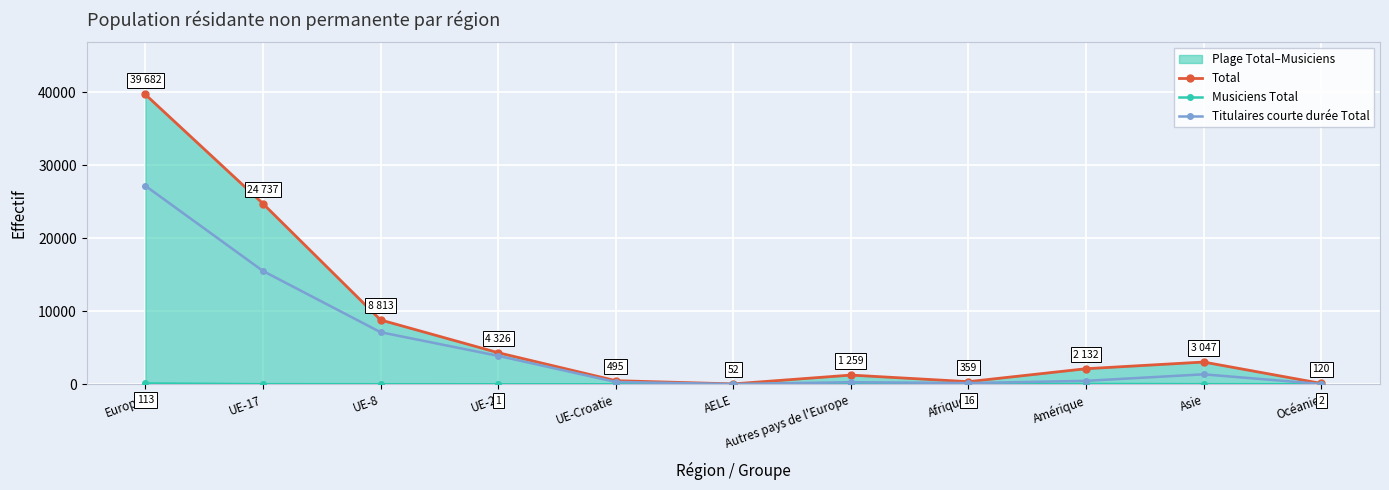

Which series has the widest spread of values?

Total